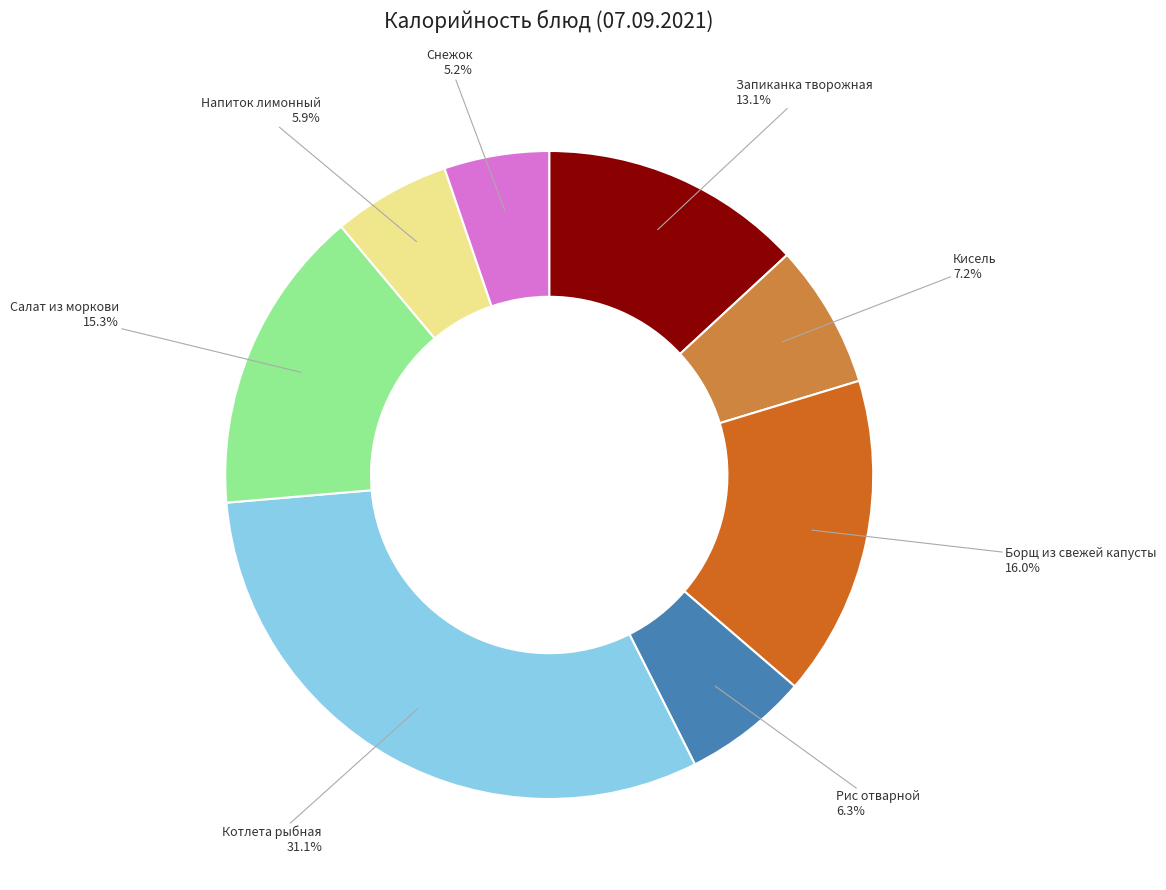

Is there any slice that represents more than half of the pie?

No